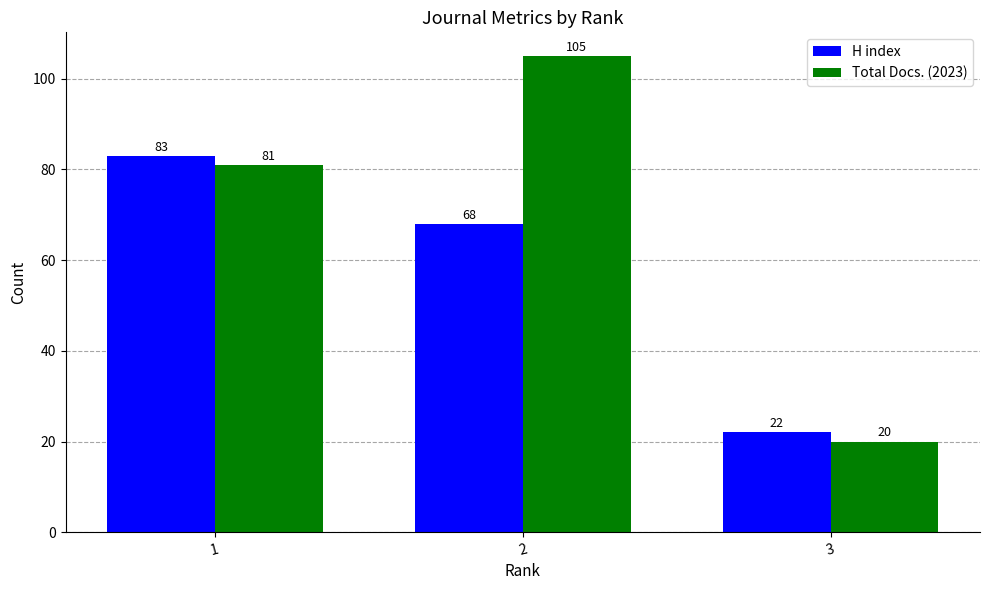

What is the spread (max minus min) of values at 2?

37